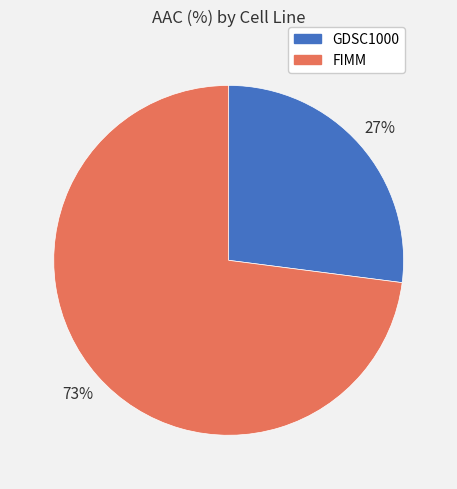

To the nearest percent, what percentage of the pie is GDSC1000?

27%